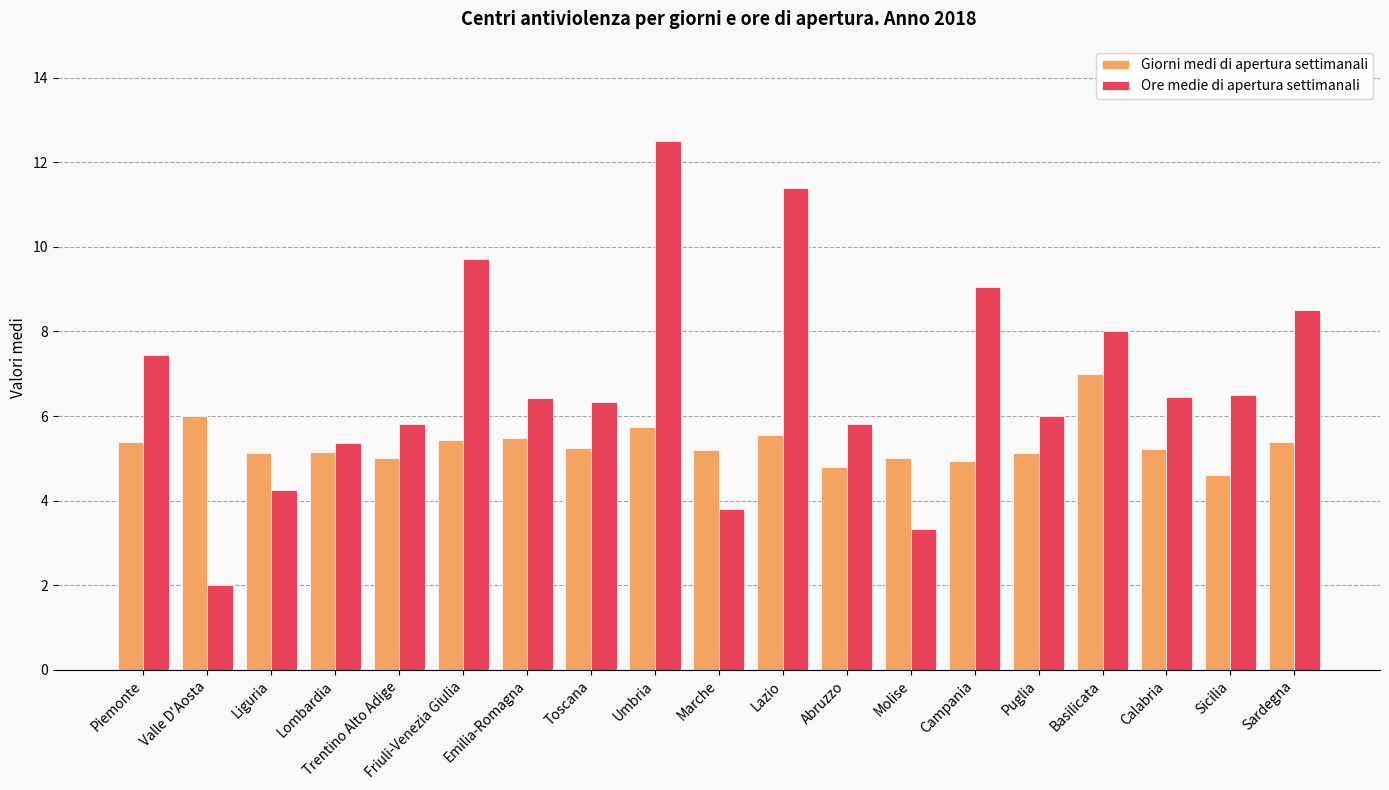

Rank the series by their average value, from highest to lowest.

Ore medie di apertura settimanali, Giorni medi di apertura settimanali